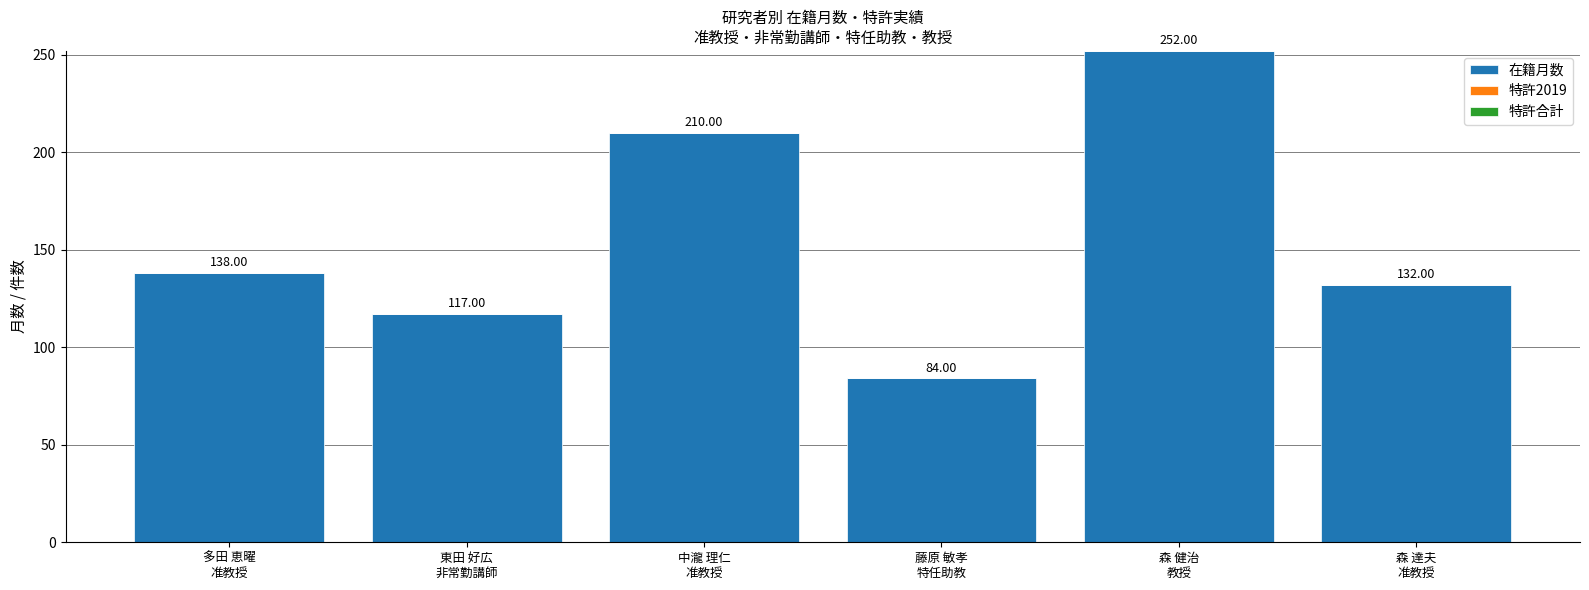

What is the average value?

156